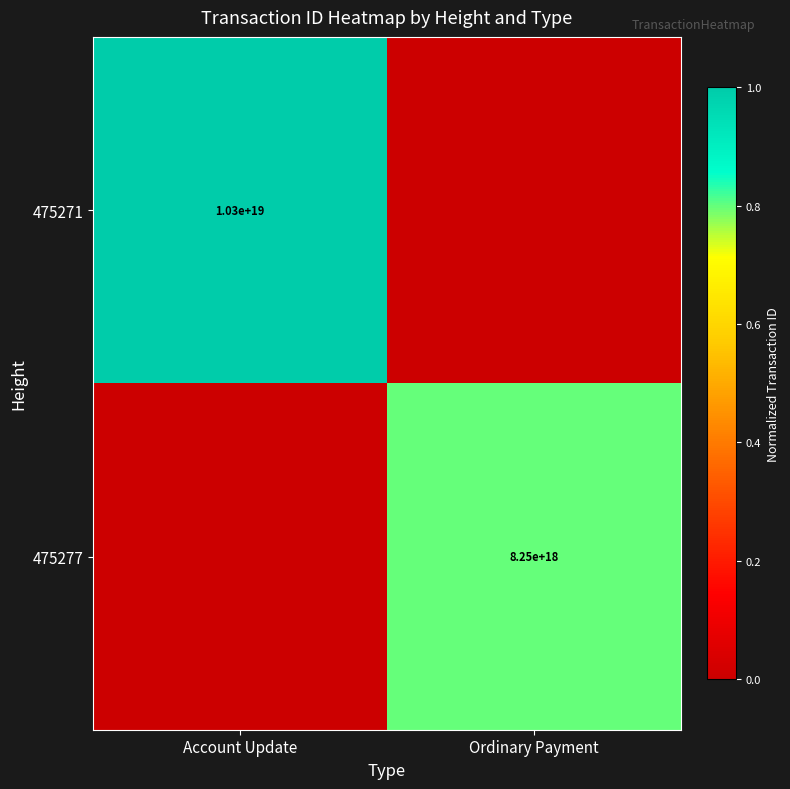

Is it true that 475277 equals 8250000000000000000 at Ordinary Payment?

True